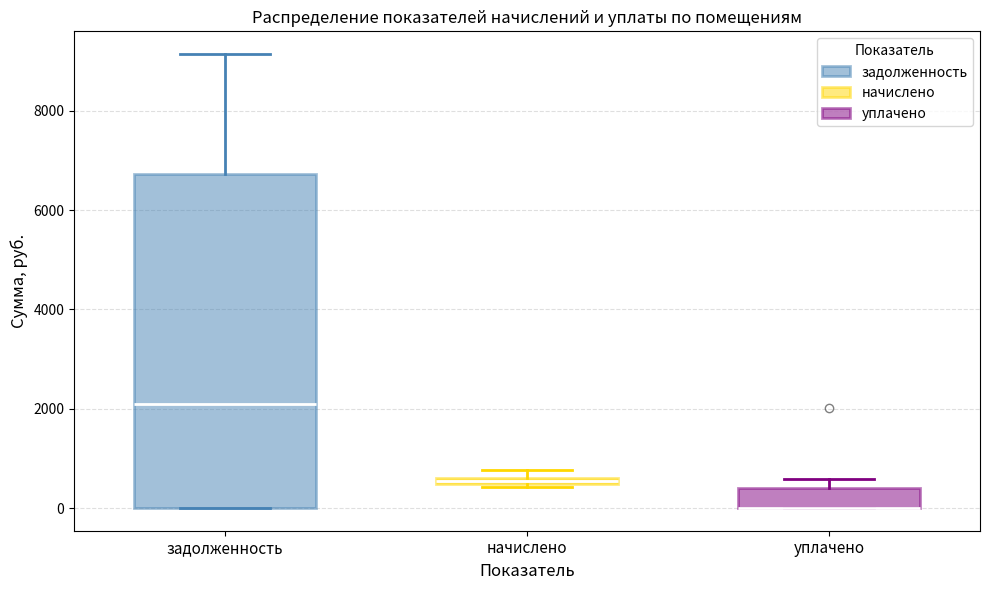

Comparing the boxes themselves (not the whiskers), which one is the tallest?

задолженность